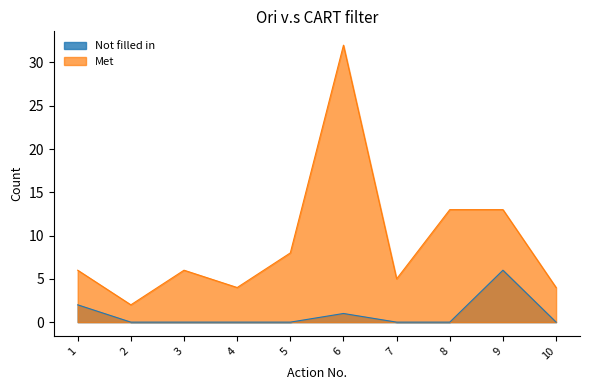

What are all the series names shown in the legend?

Not filled in, Met